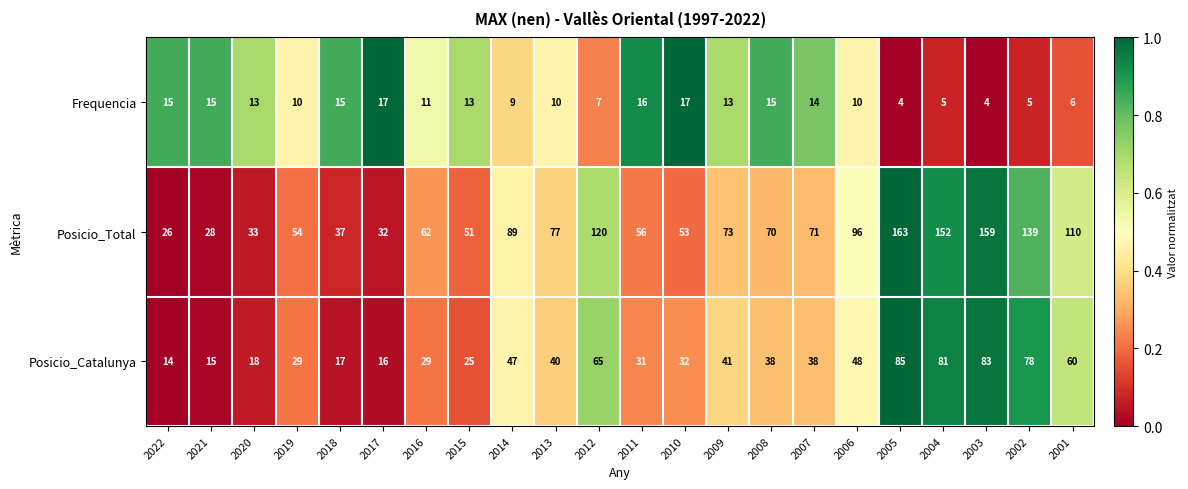

At how many categories does at least one series exceed 15?

22